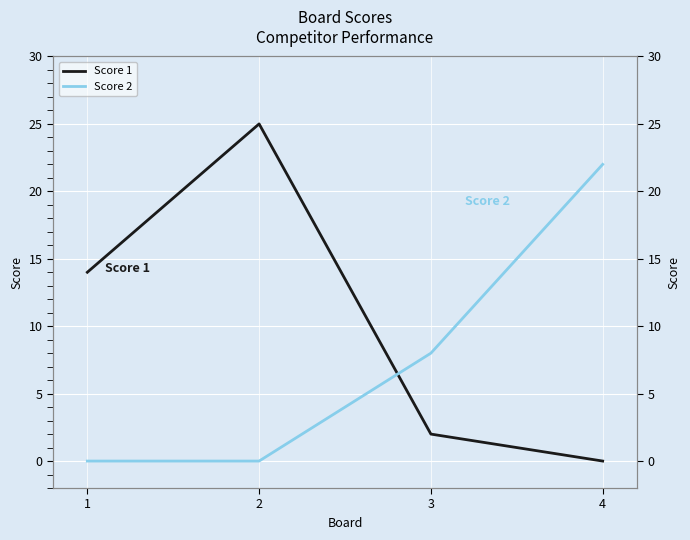

At which label does Score 2 reach its minimum?

1